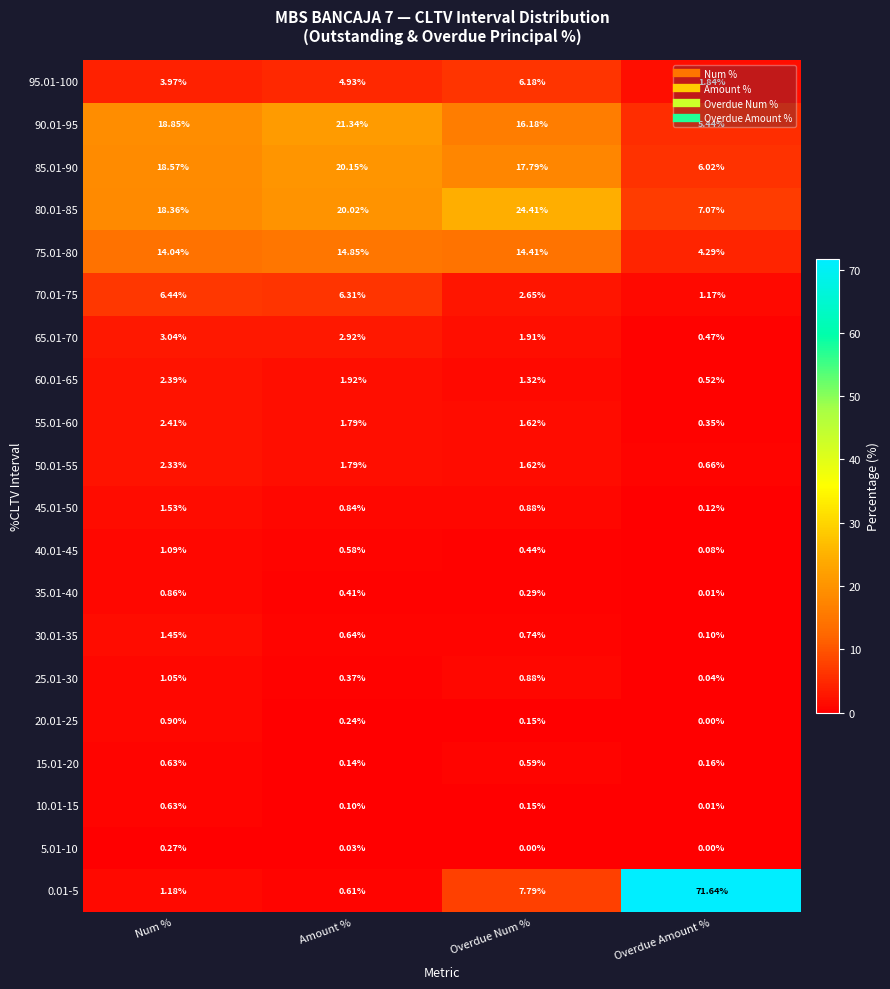

Where is 0.01-5 nearest to the value 36?

Overdue Num %